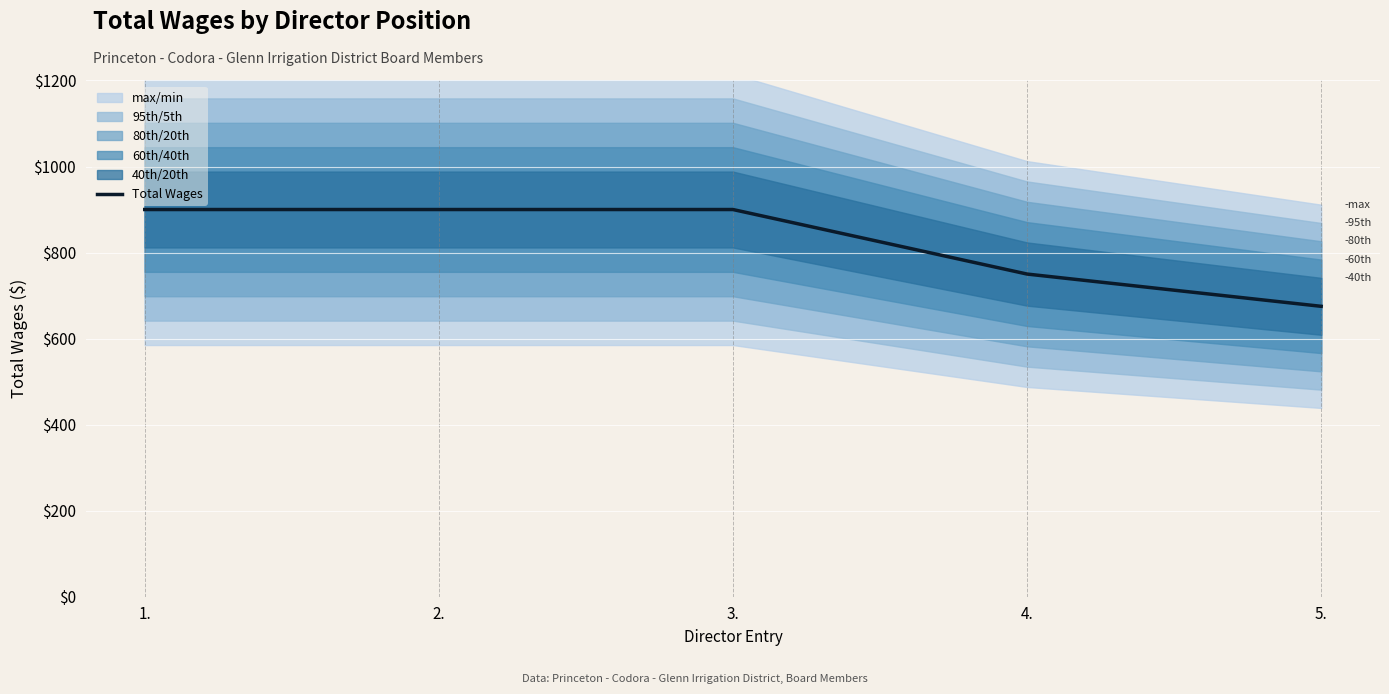

What is the sum of the values at 2. and 4.?

1650